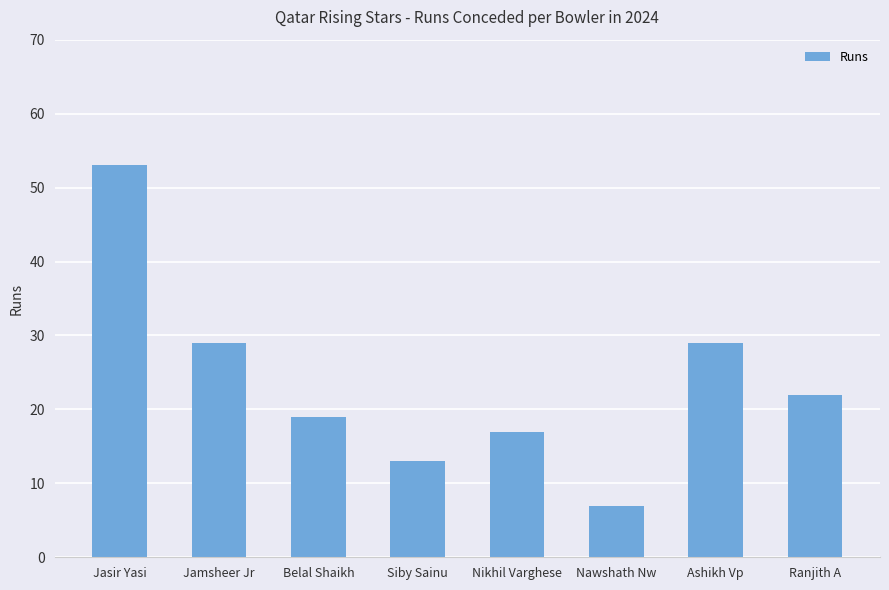

What is the ratio of the value at Jasir Yasi to the value at Belal Shaikh?

2.8